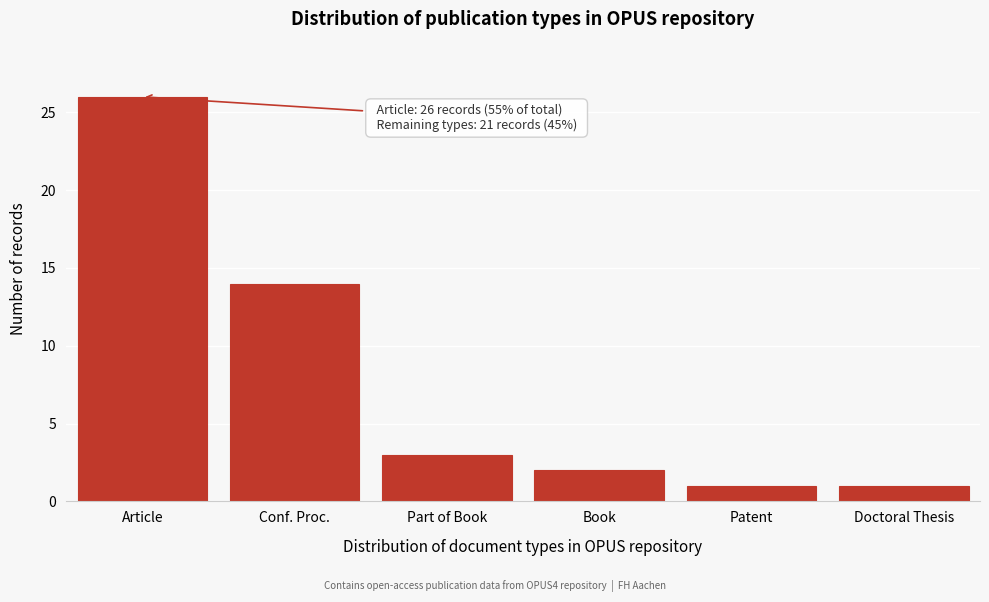

Reading right to left, transcribe all the data shown in this chart.

Doctoral Thesis=1	Patent=1	Book=2	Part of Book=3	Conf. Proc.=14	Article=26